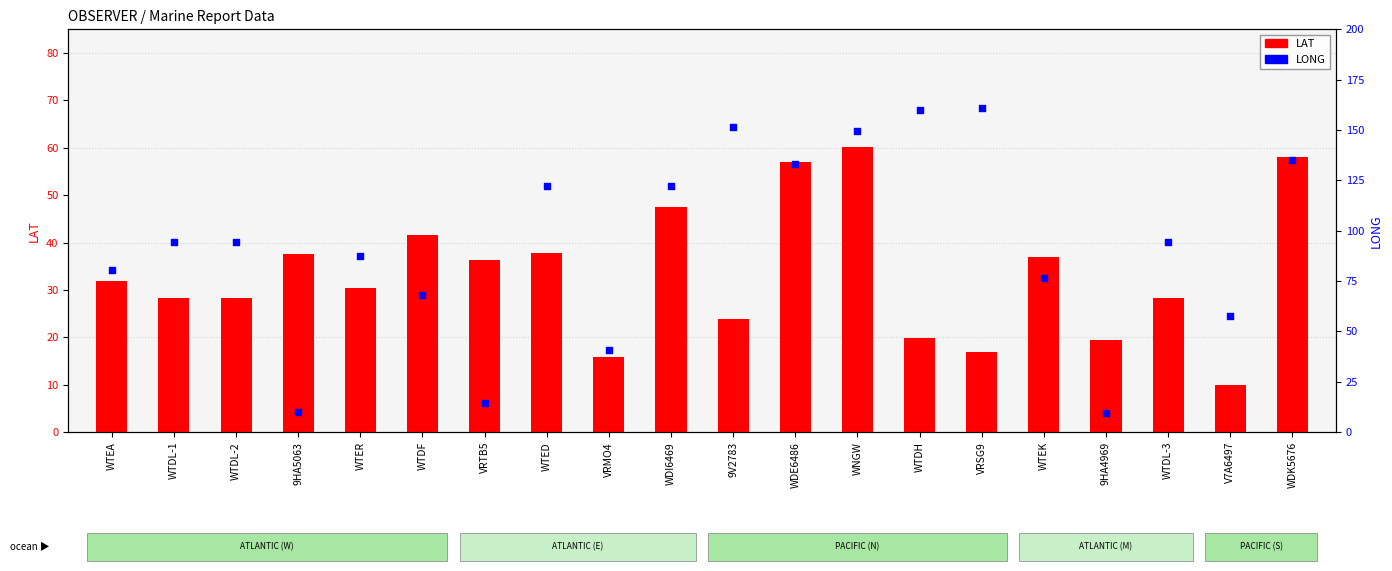

Which series has the largest Y range (max minus min)?

LONG